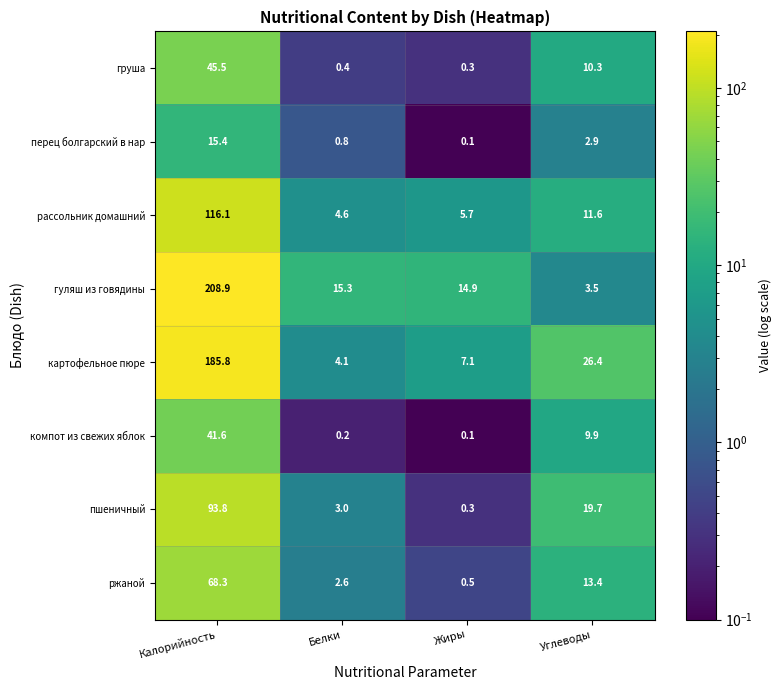

What is the difference between the картофельное пюре values at Калорийность and Углеводы?

159.4